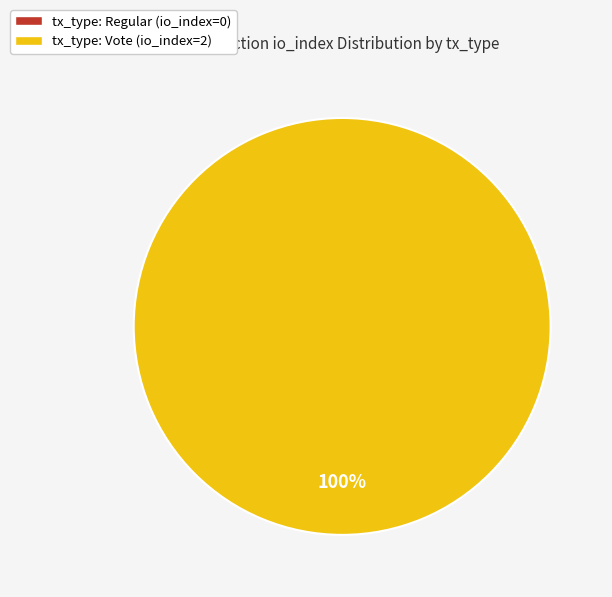

To the nearest percent, what is the difference between the largest and smallest slice percentages?

100%